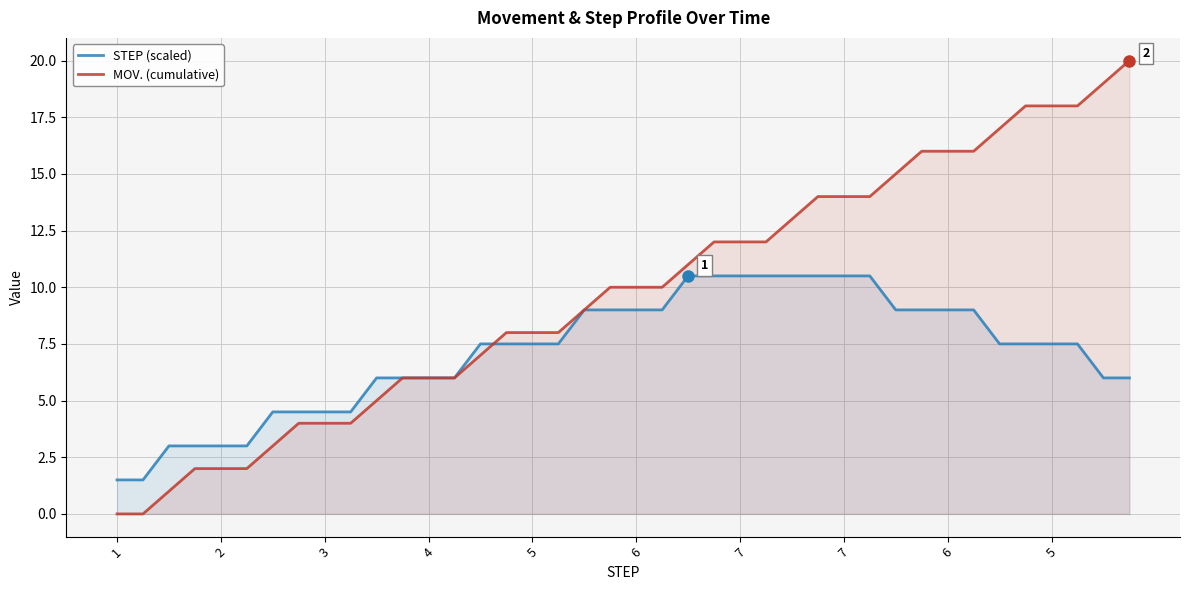

The value of STEP (scaled) at 2 is 3.0. True or false?

True